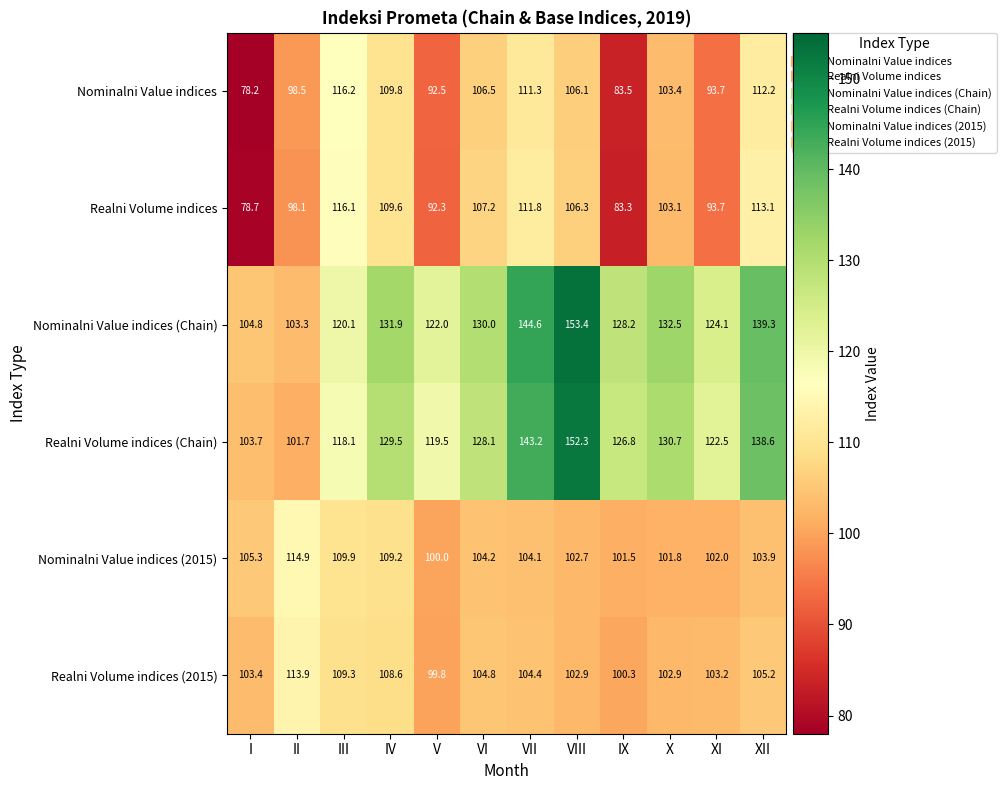

Count the number of data series in this chart.

6